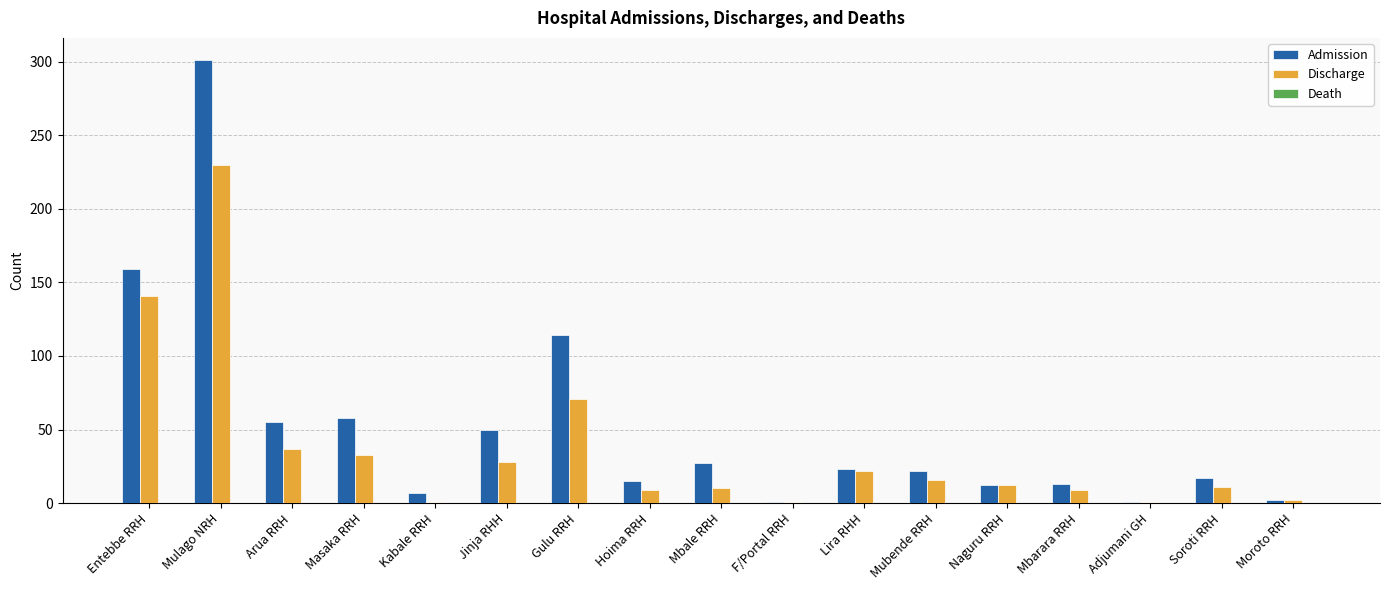

What is the label of the 14th bar from the left?

Mbarara RRH